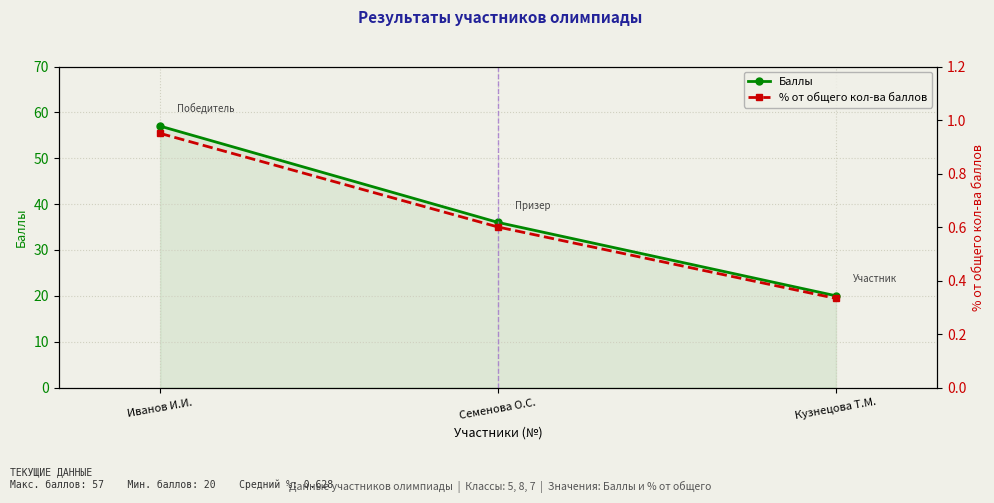

What is the lowest value of the % от общего кол-ва баллов series?

0.3